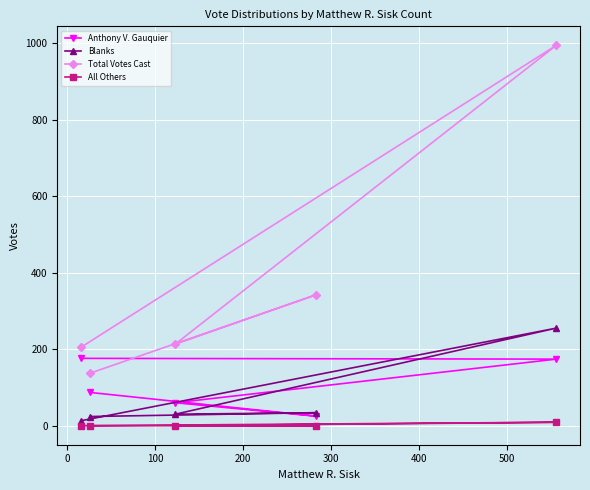

Is this an area chart (filled region under the line)?

No